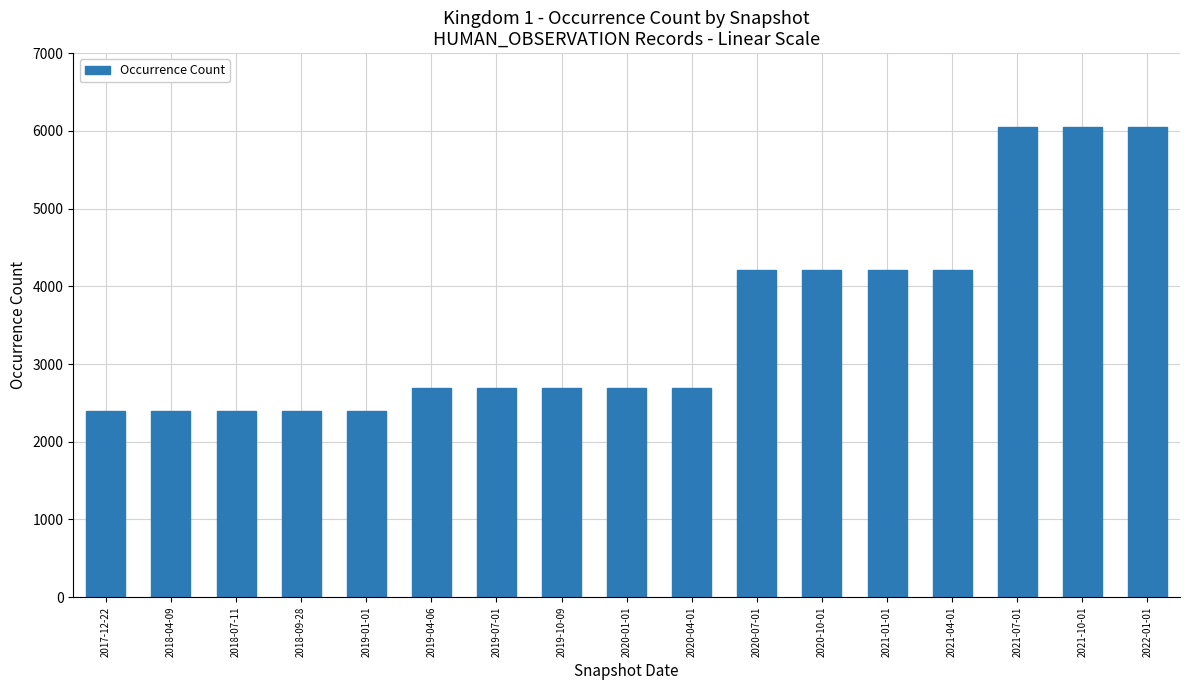

What is the approximate value at 2020-07-01?

4209